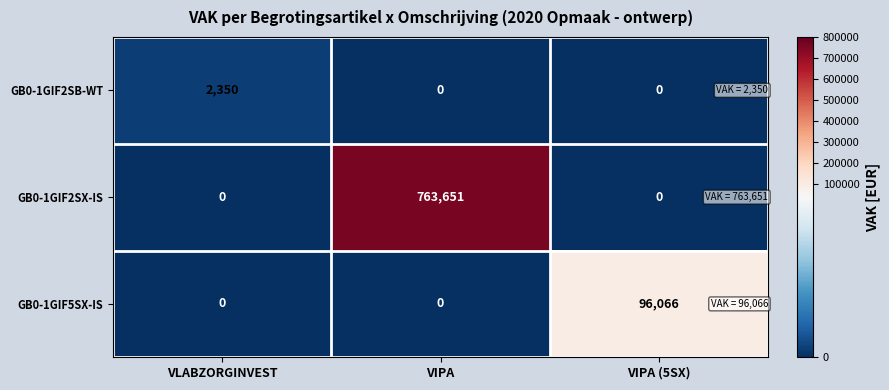

At how many categories does at least one series exceed 290934?

1